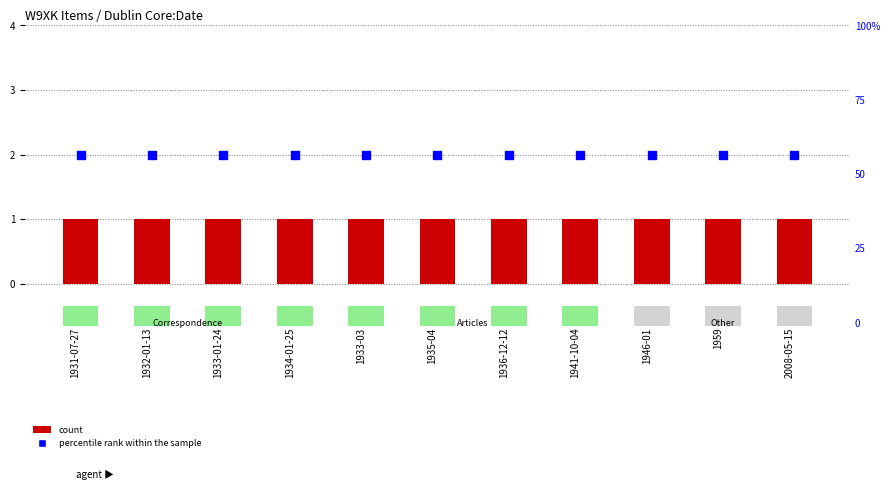

Which series has the largest Y range (max minus min)?

count